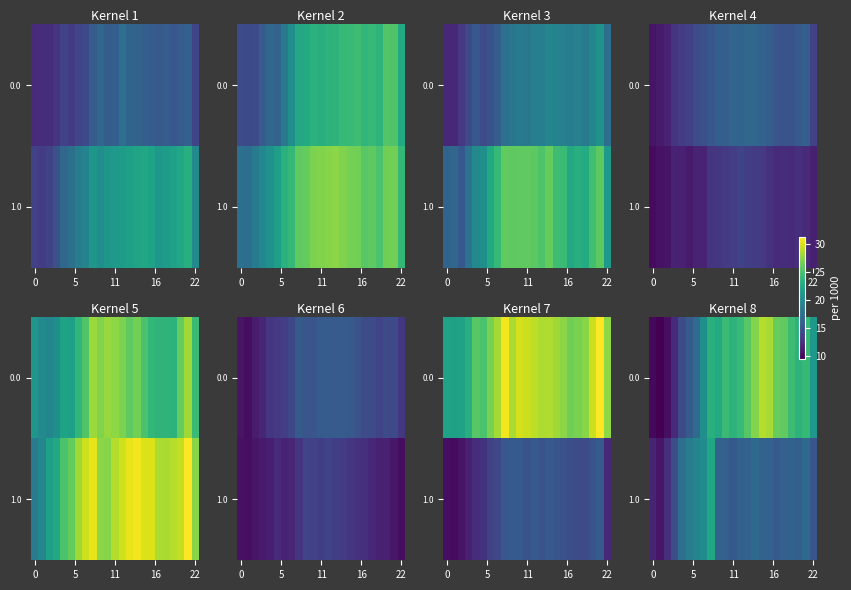

How many data points in 0.0 are less than 23?

10